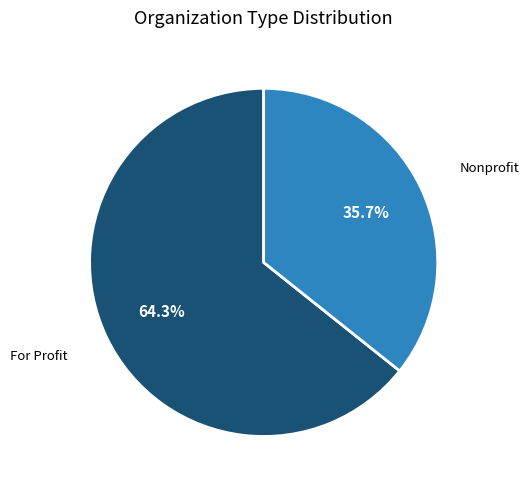

How many segments does this pie chart have?

2